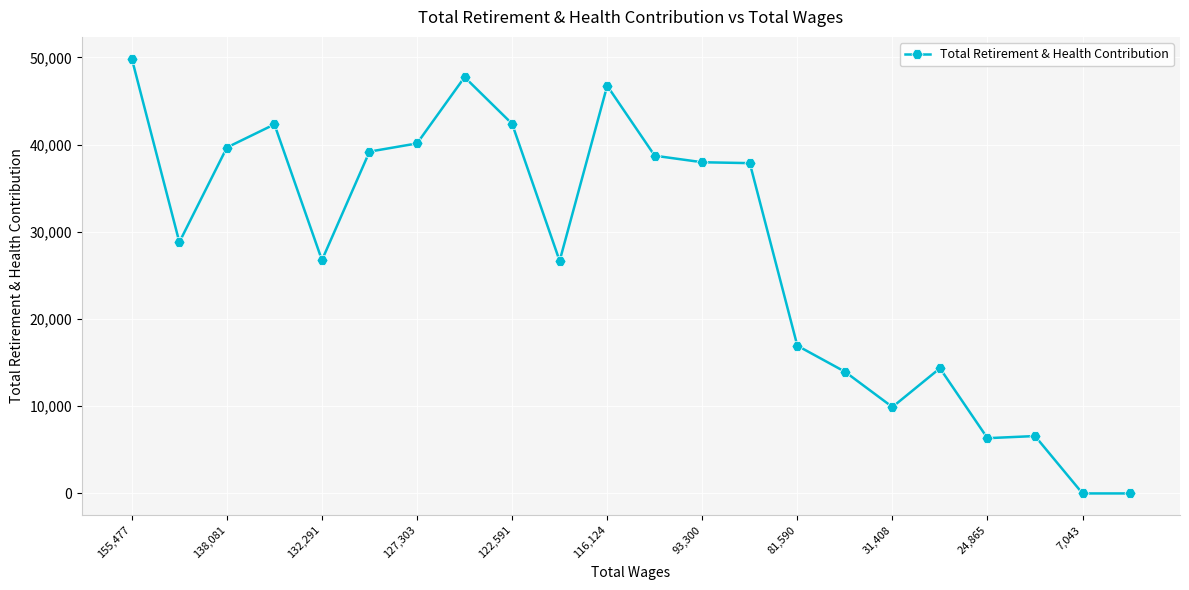

True or false: there are more than 2 points higher than both neighbors.

True